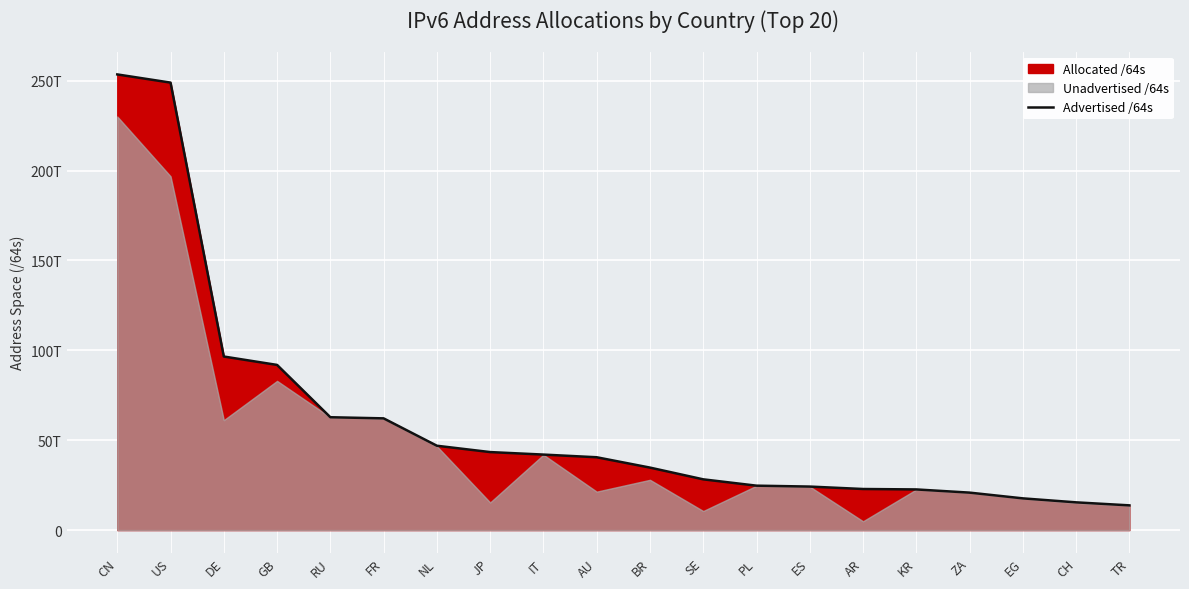

What is the minimum value shown in the chart?

13743896985600